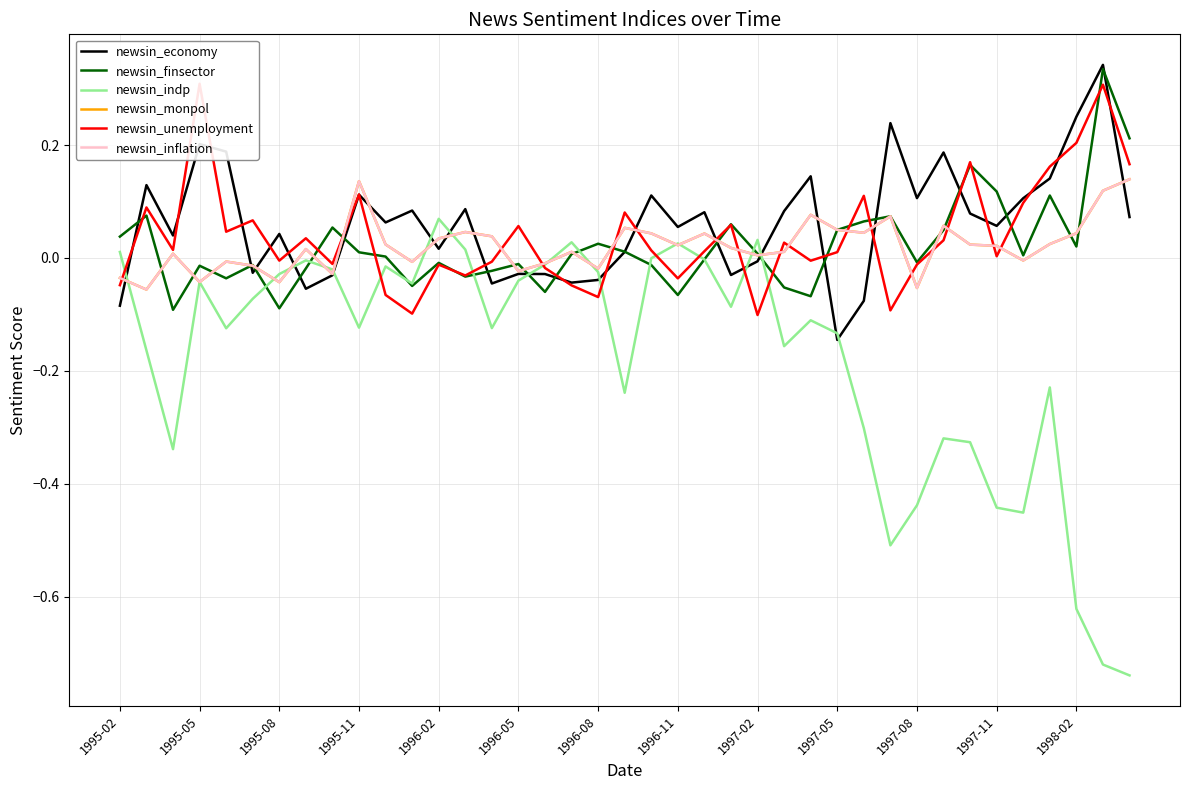

The newsin_economy series shows 0.2 at 20. True or false?

False